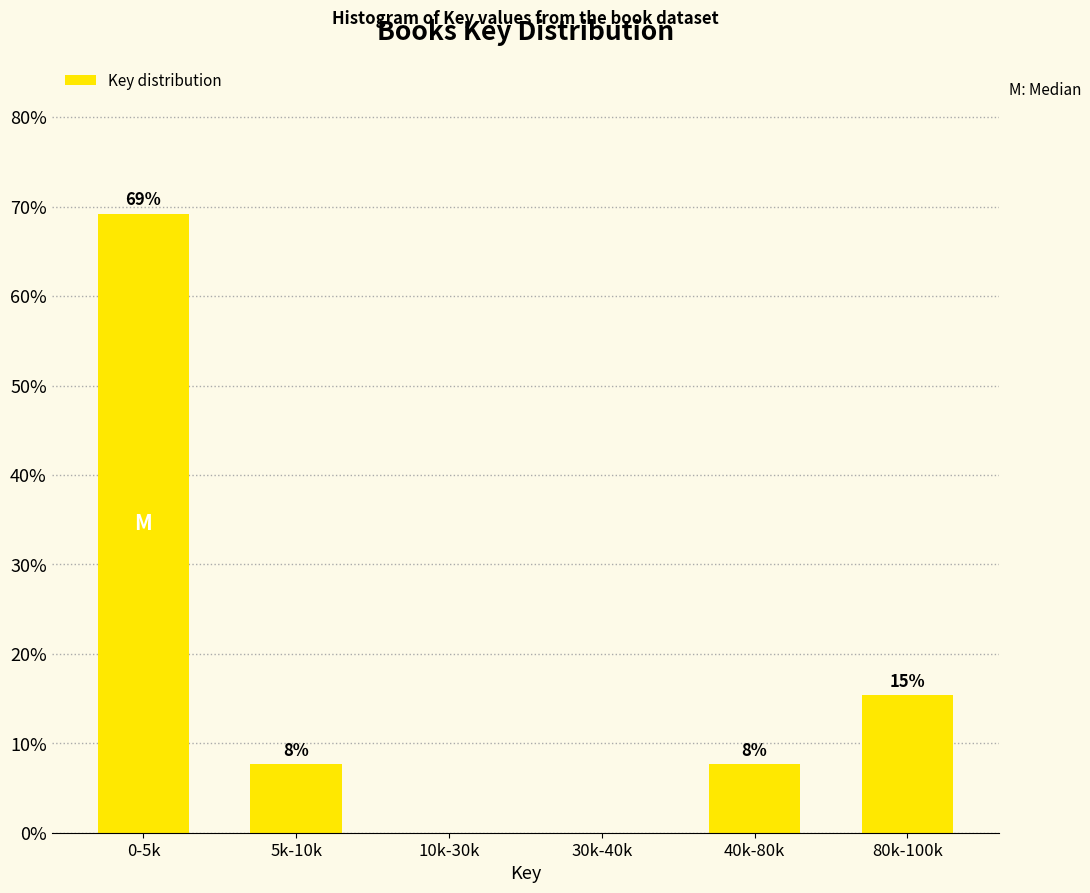

Are the bars horizontal?

No